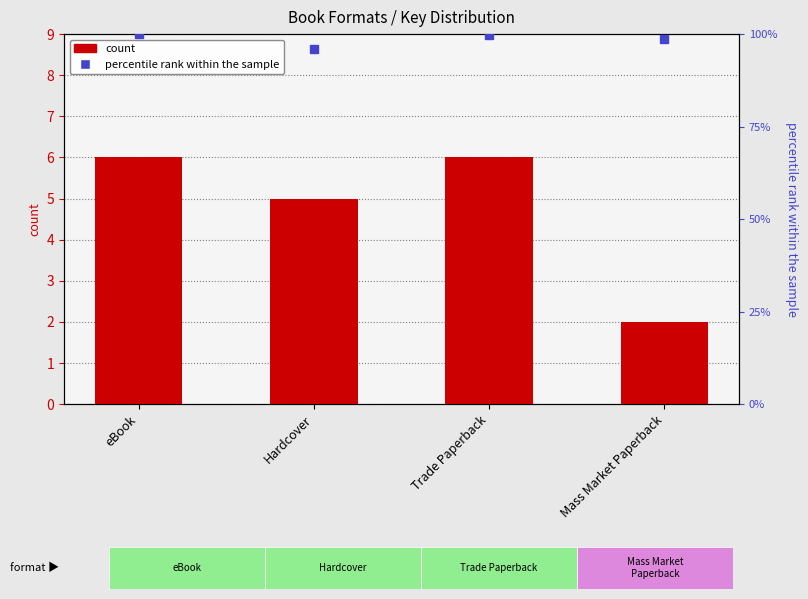

Is it true that the value at Mass Market Paperback is 2?

True